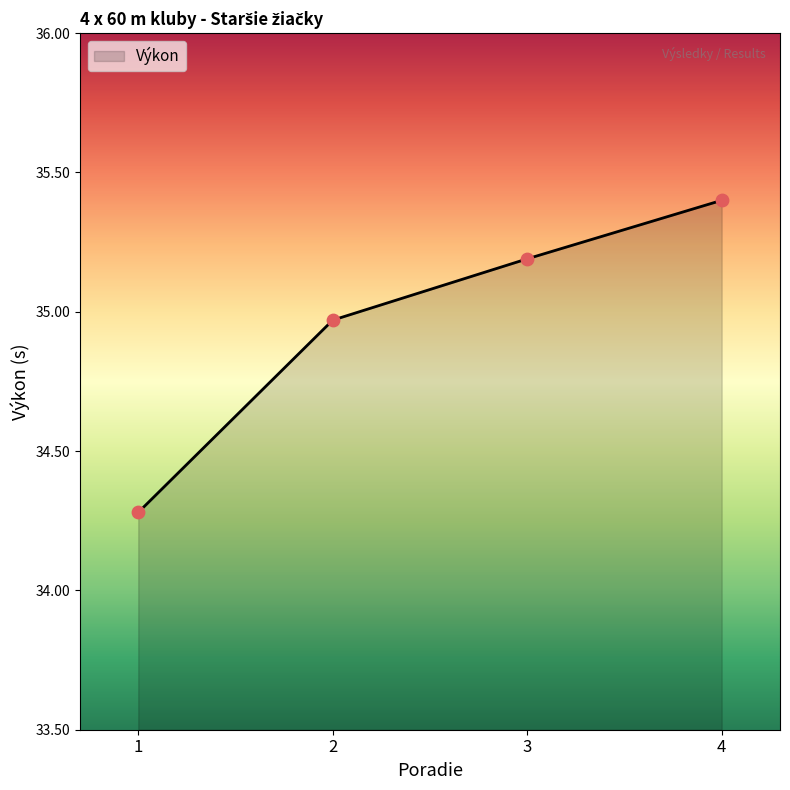

Which has a higher value, 1 or 4?

4